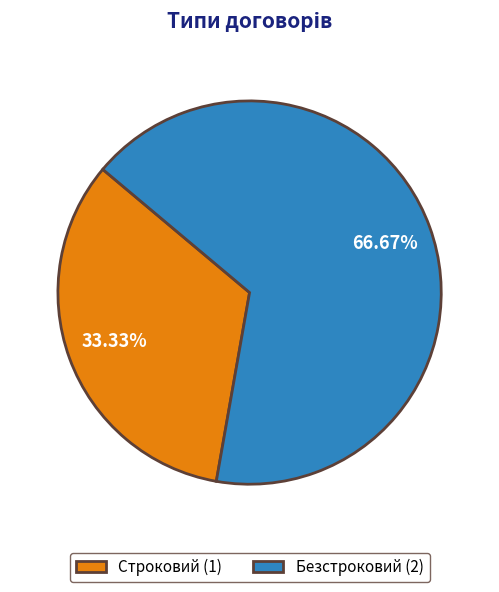

How many slices are in this pie chart?

2